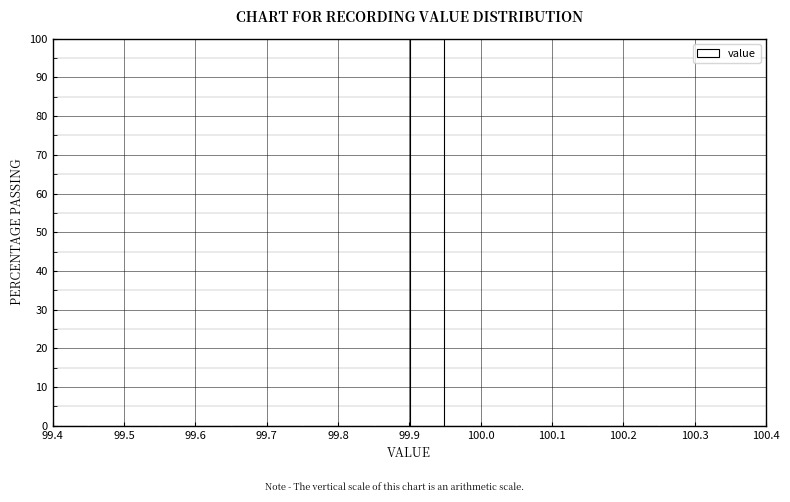

Reading left to right, list every bar in this chart as the range it spans on the x-axis followed by its height. The values are not printed on the chart, so give them approximately, as read against the axis.

99.40 to 99.45: 0
99.45 to 99.50: 0
99.50 to 99.55: 0
99.55 to 99.60: 0
99.60 to 99.65: 0
99.65 to 99.70: 0
99.70 to 99.75: 0
99.75 to 99.80: 0
99.80 to 99.85: 0
99.85 to 99.90: 0
99.90 to 99.95: 100
99.95 to 100.00: 0
100.00 to 100.05: 0
100.05 to 100.10: 0
100.10 to 100.15: 0
100.15 to 100.20: 0
100.20 to 100.25: 0
100.25 to 100.30: 0
100.30 to 100.35: 0
100.35 to 100.40: 0